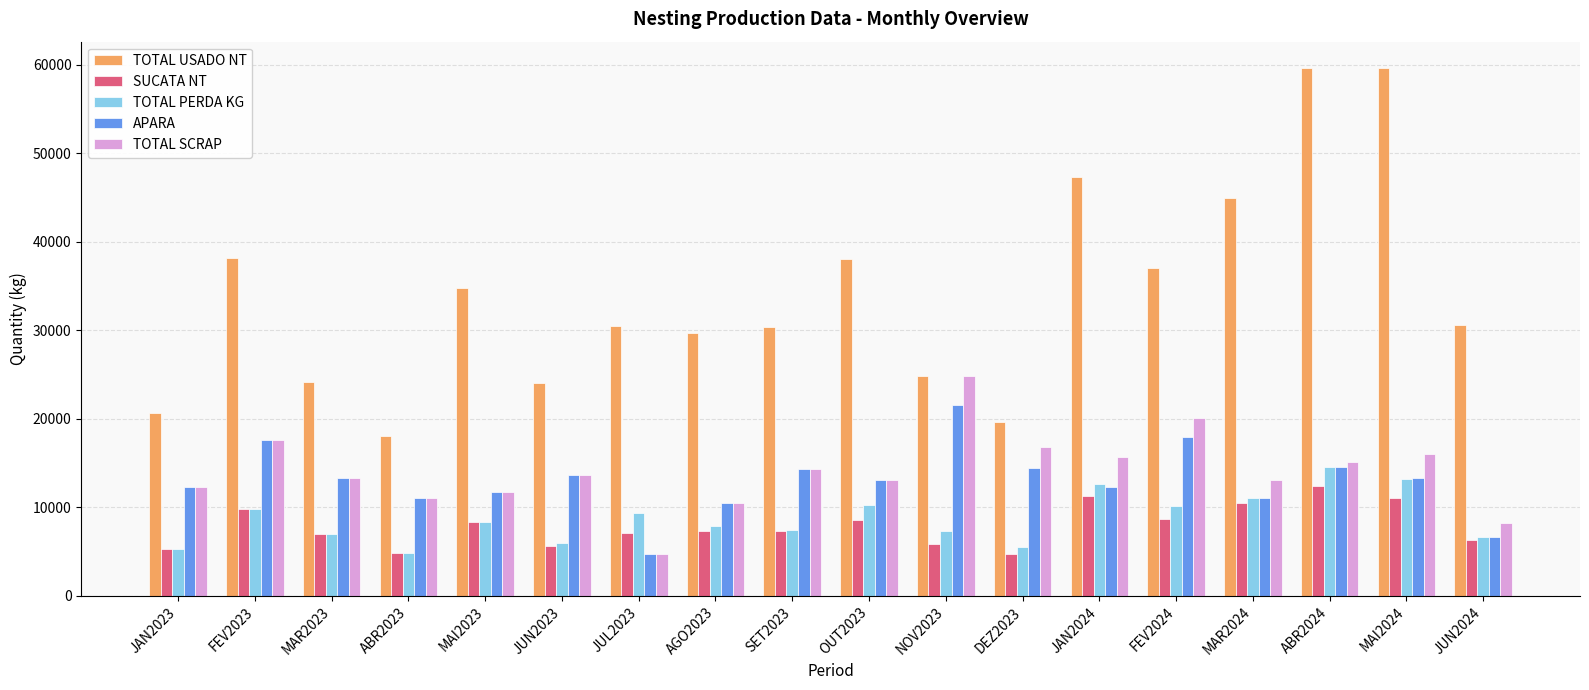

What is the maximum value shown in the chart?

59637.4